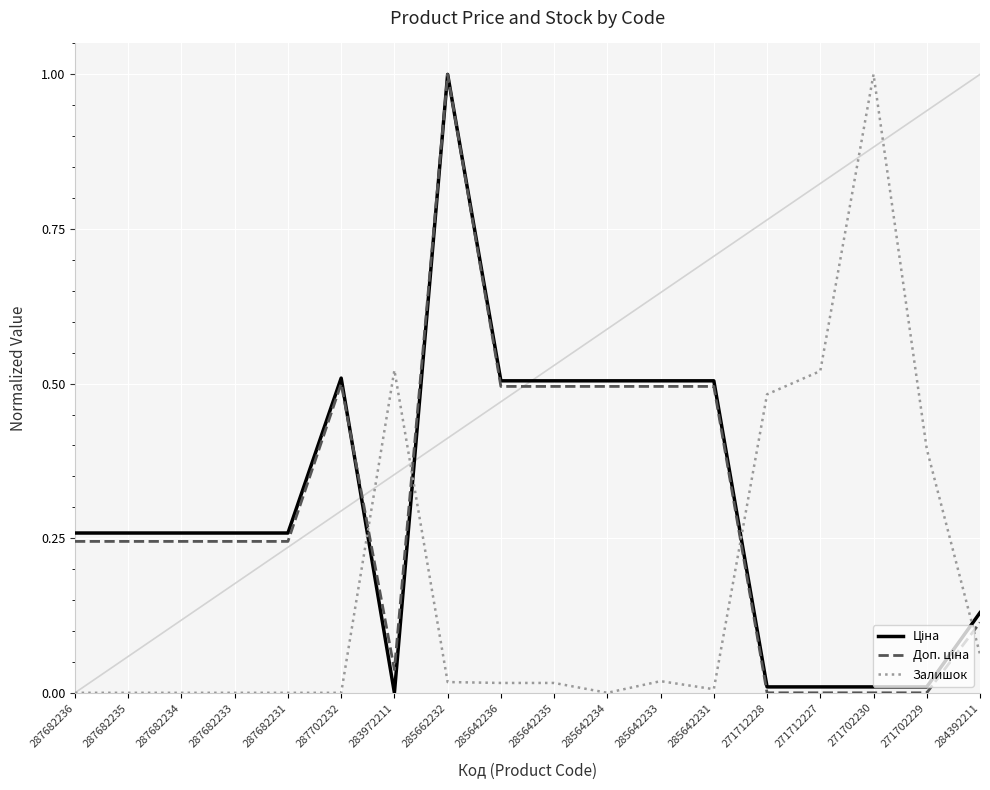

What position from the right is 287682235?

17